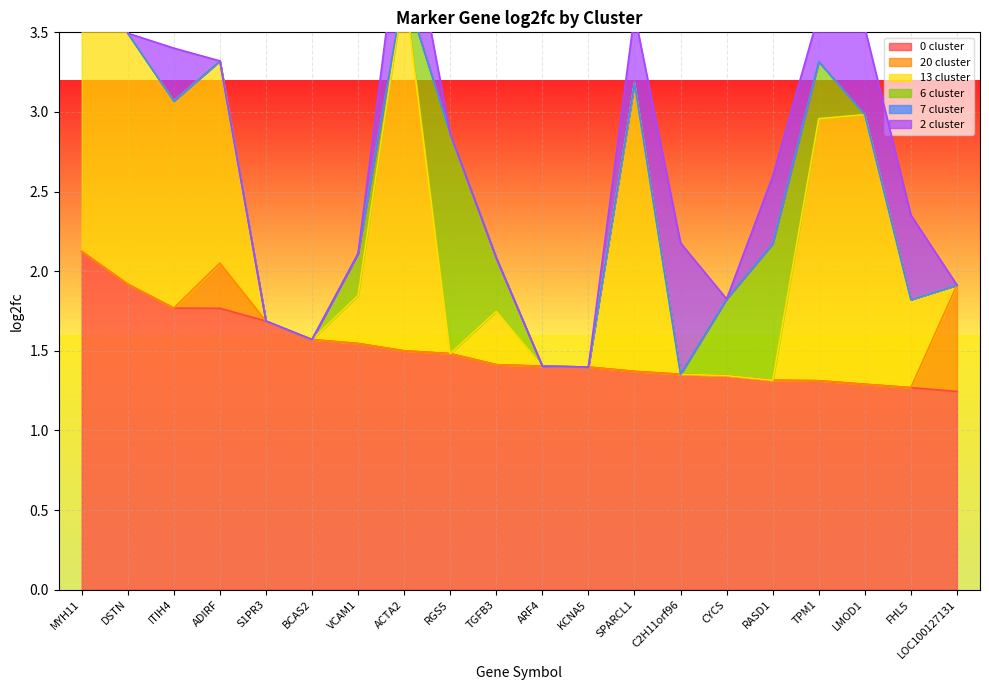

What is the maximum value for 0 cluster?

2.1